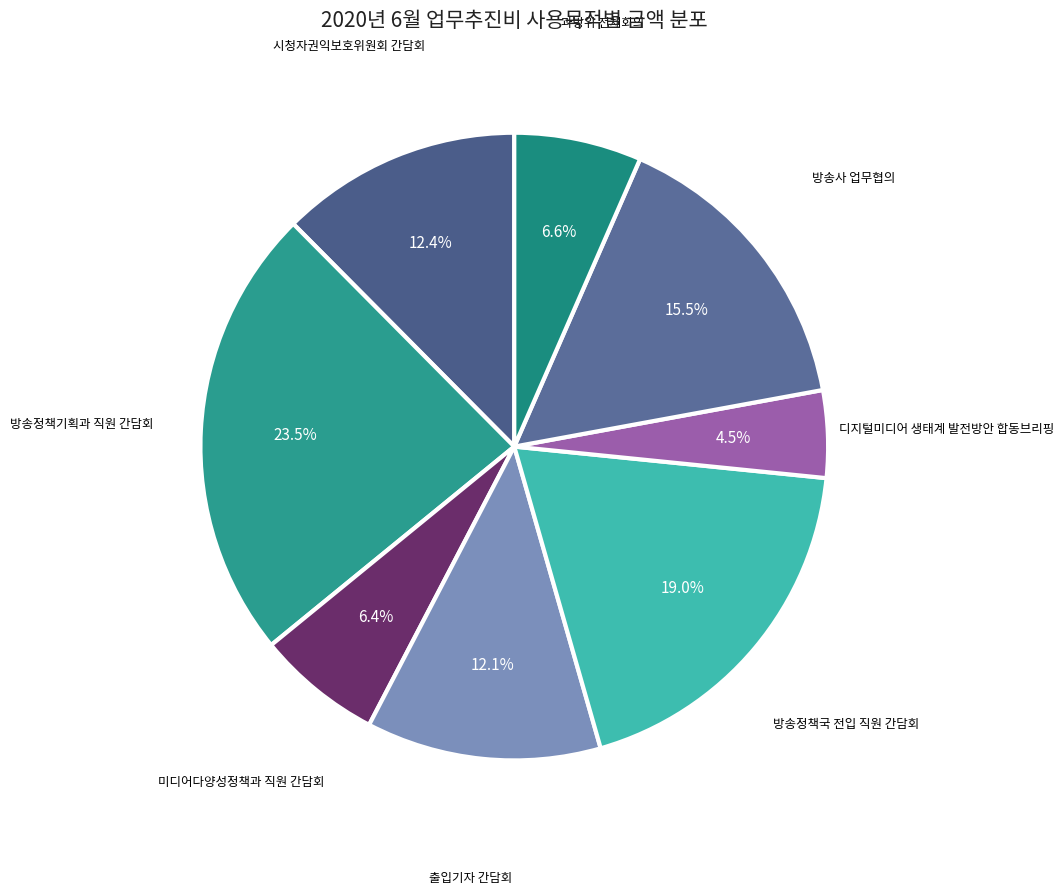

Which category has the biggest portion of the pie?

방송정책기획과 직원 간담회